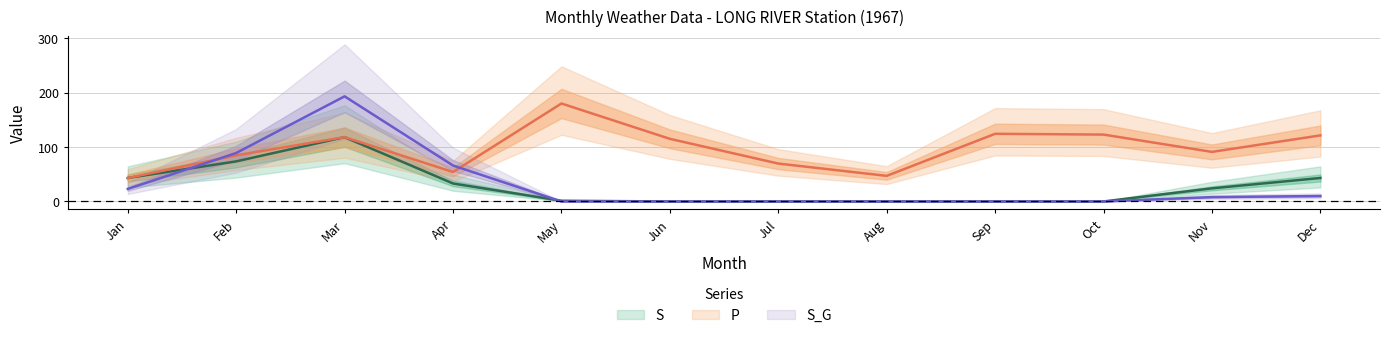

At which category does P reach its first local peak?

Mar